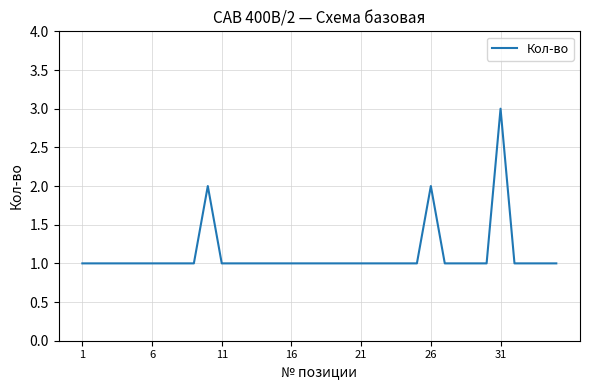

What is the maximum value shown in the chart?

3